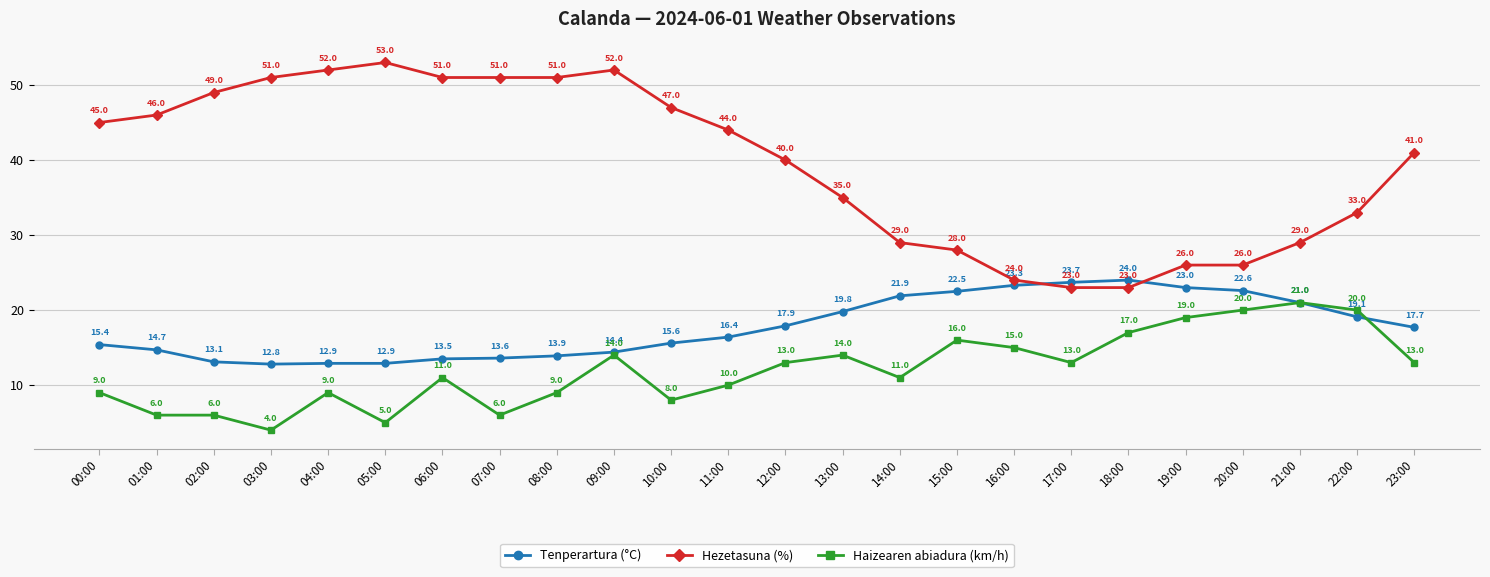

What is the label of the 17th point from the right?

07:00